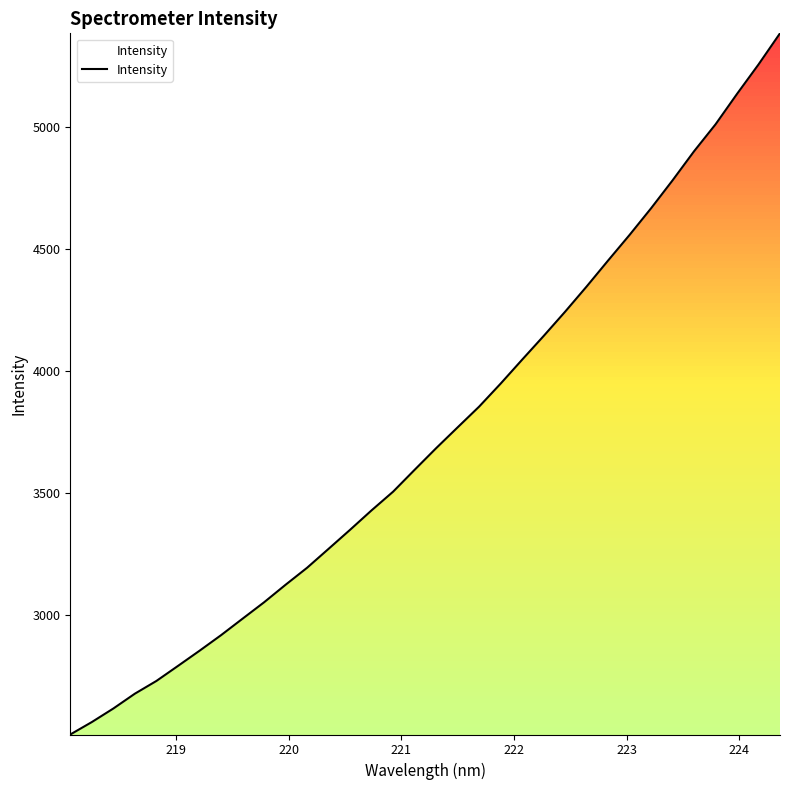

What is the label of the 33rd point from the right?

219